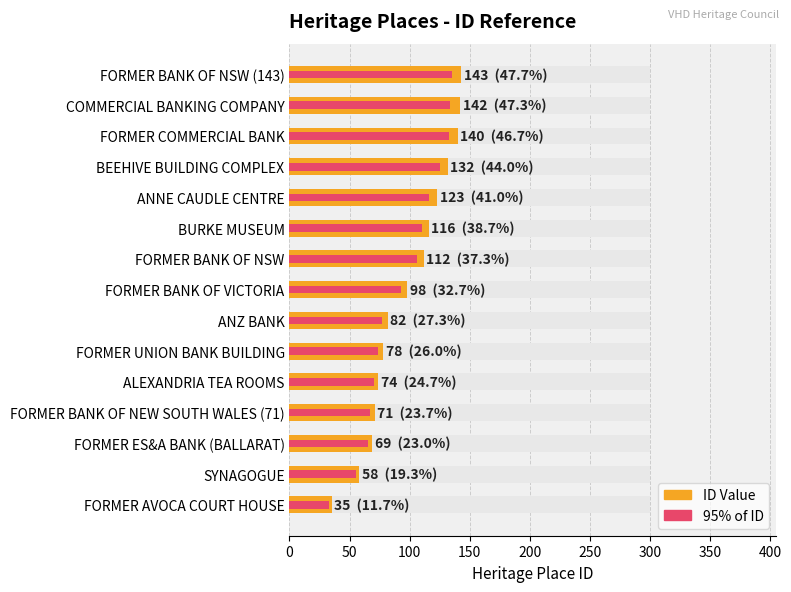

What is the greatest value displayed?

143